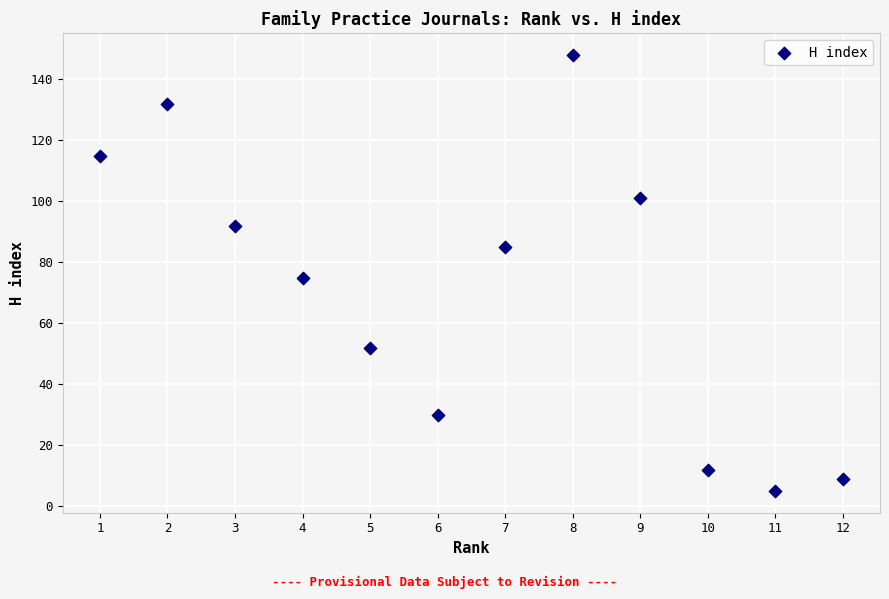

What is the average X value?

6